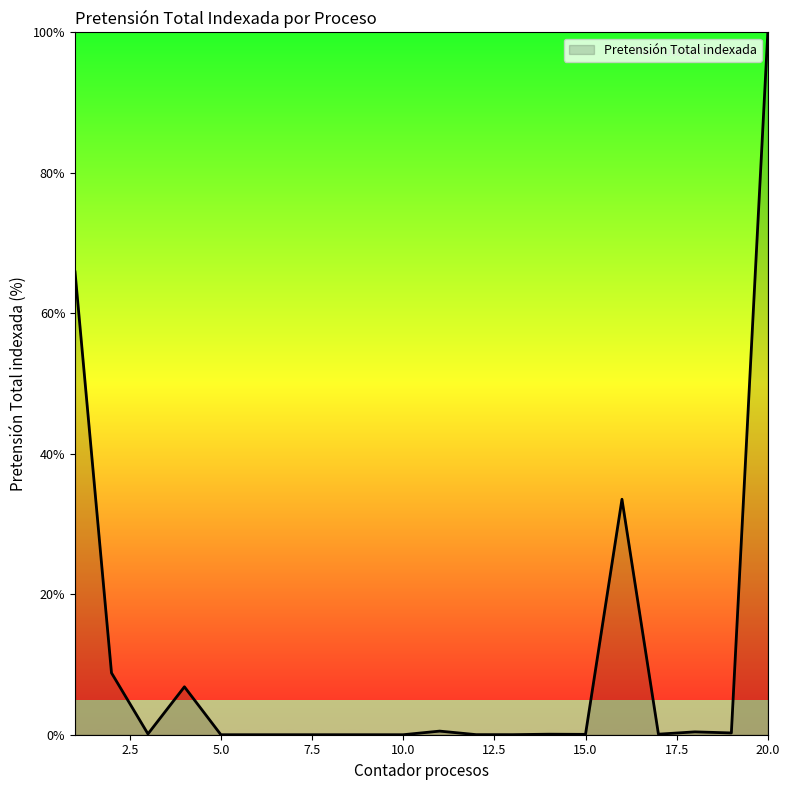

What is the difference between the maximum and minimum values?

100.0